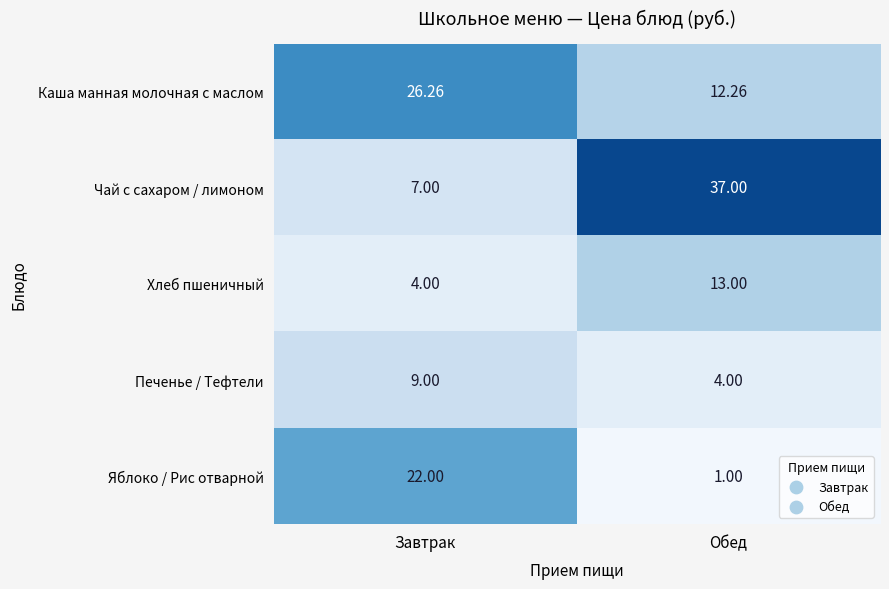

Where is Каша манная молочная с маслом nearest to the value 19?

Обед